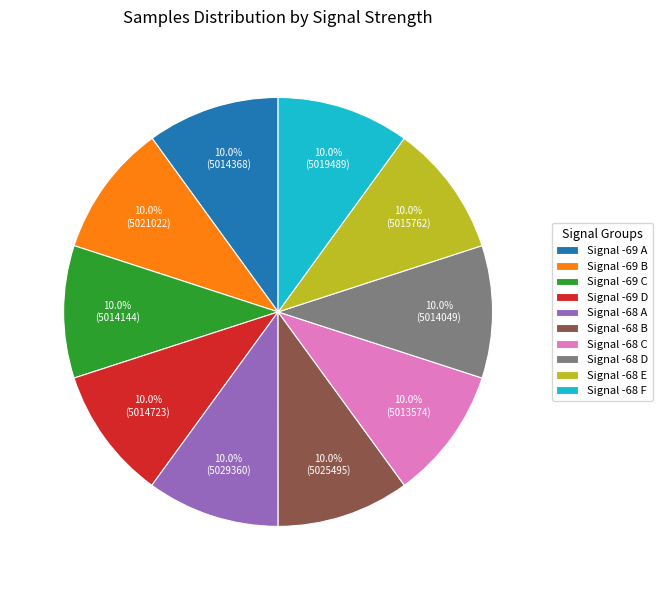

What is the ratio of the value at Signal -68 A to the value at Signal -69 B?

1.0